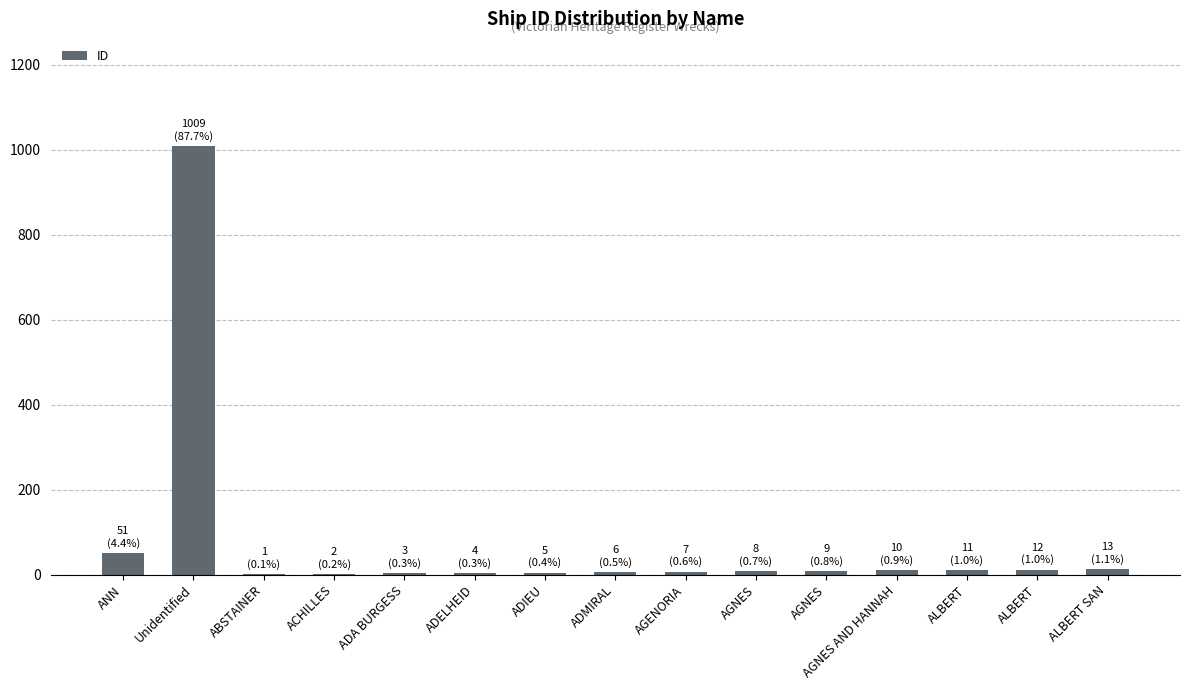

What is the maximum value shown in the chart?

1009